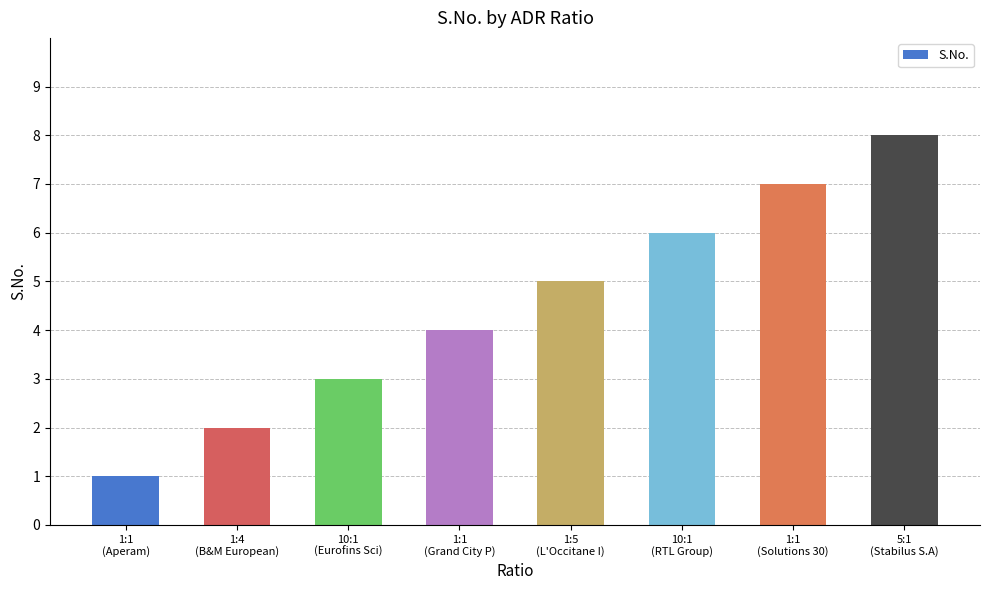

What is the label of the 4th bar from the left?

1:1
(Grand City P)